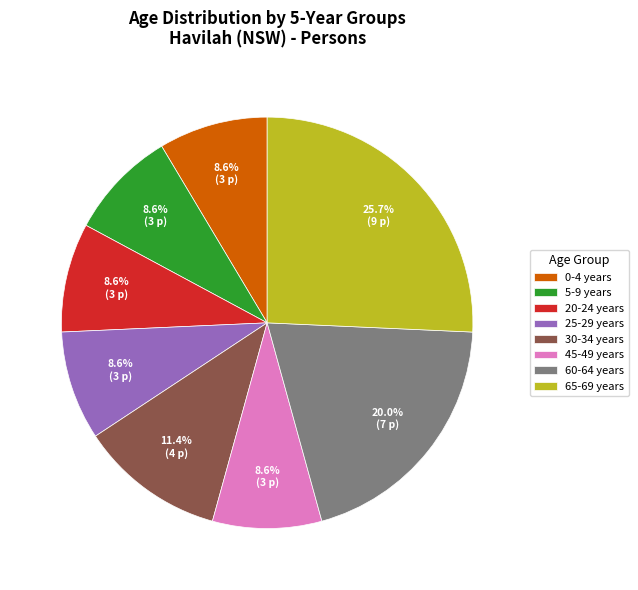

Do 20-24 years and 45-49 years together represent more than half of the pie?

No